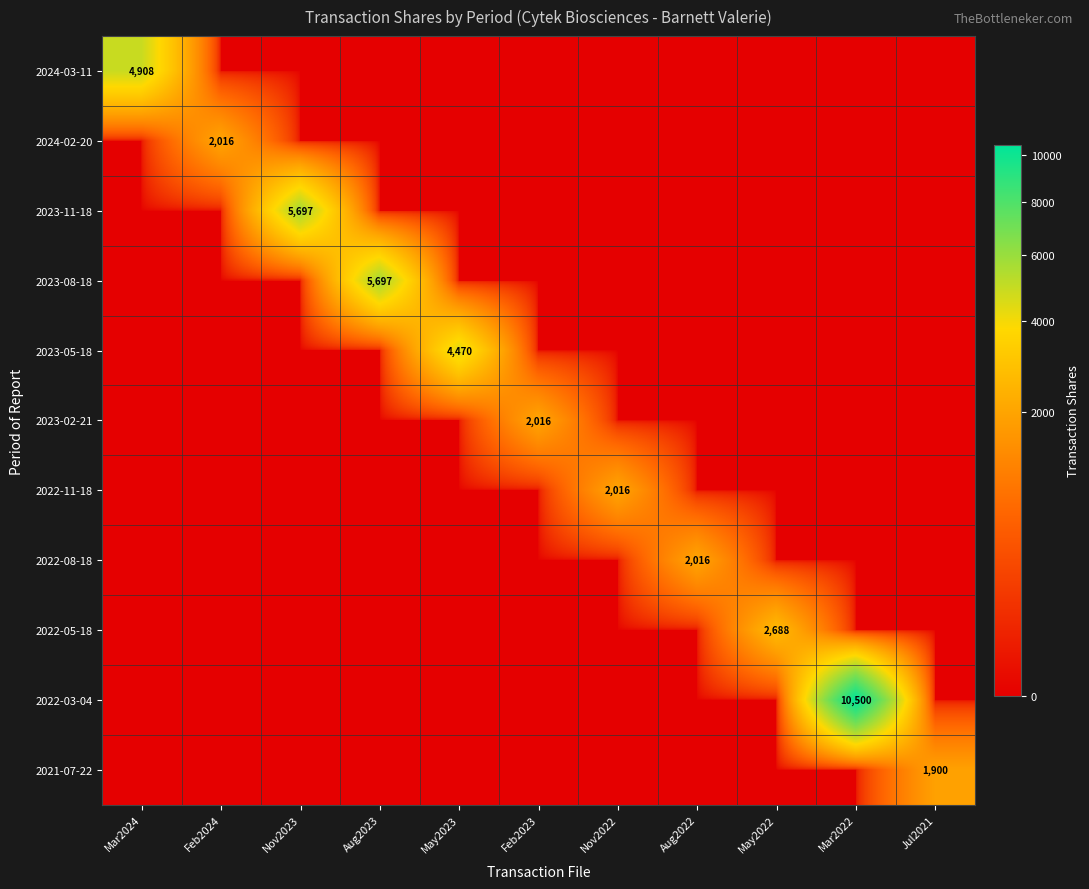

True or false: 2023-02-21 has a value of 2016 at Feb2023.

True